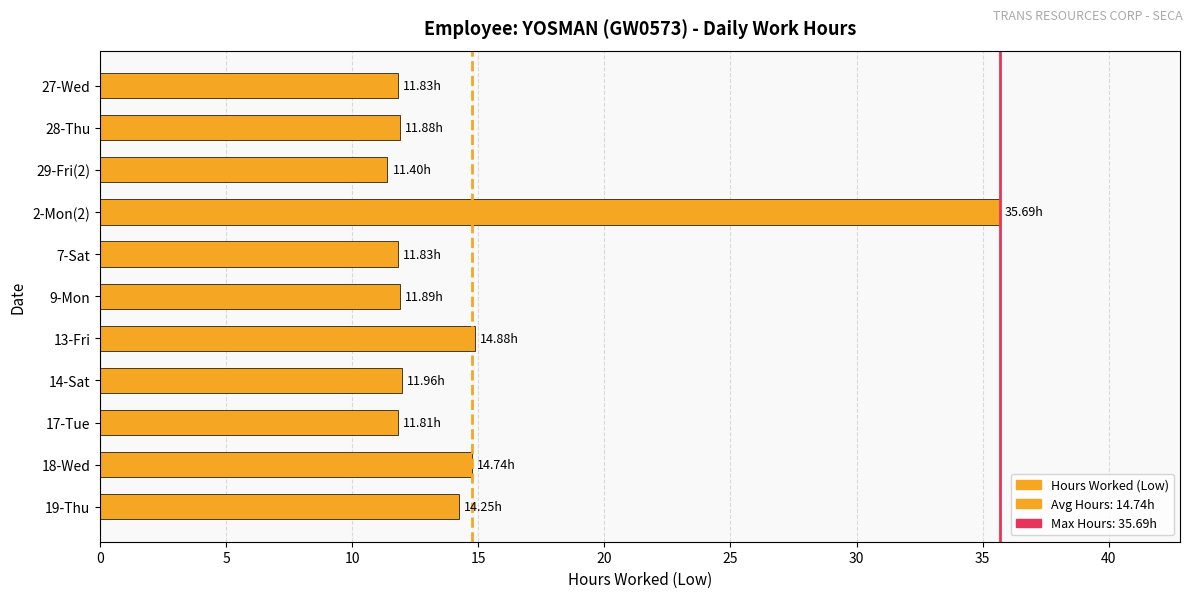

Between 29-Fri(2) and 13-Fri, which is larger?

13-Fri